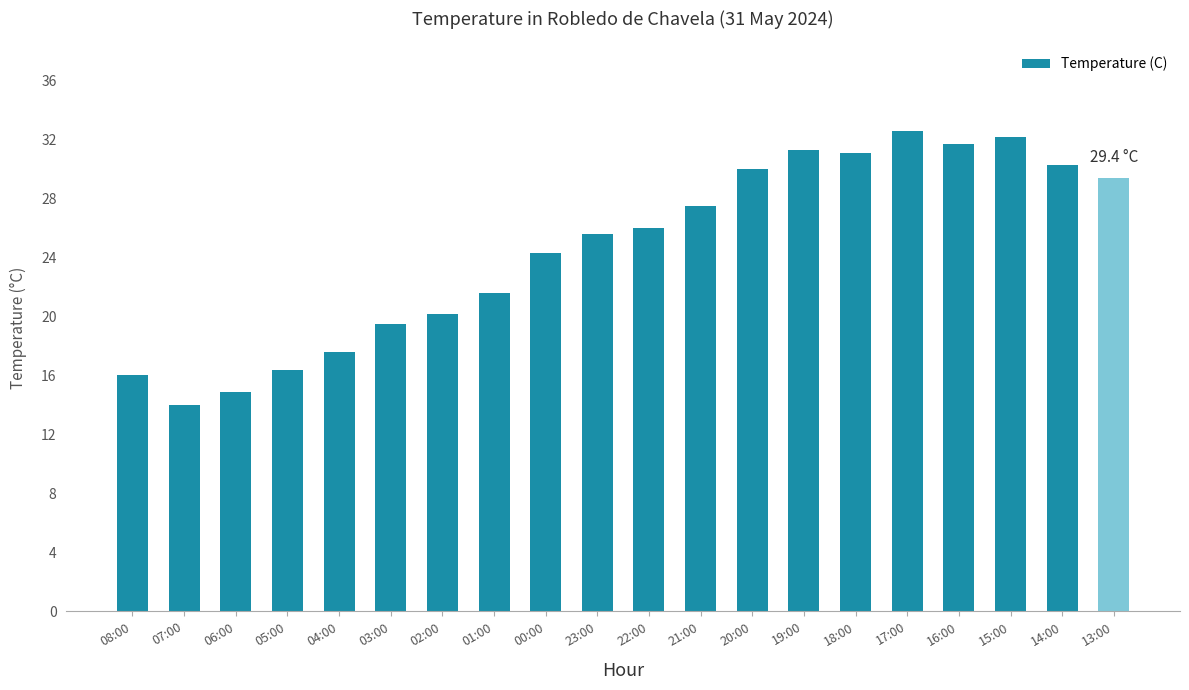

At which category does the chart reach its peak across all series?

17:00